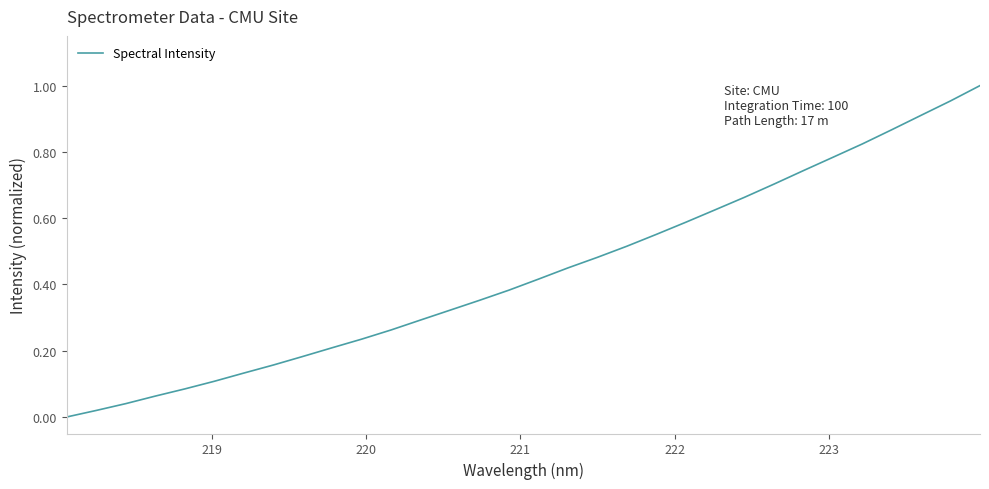

Does the chart have visible grid lines?

No